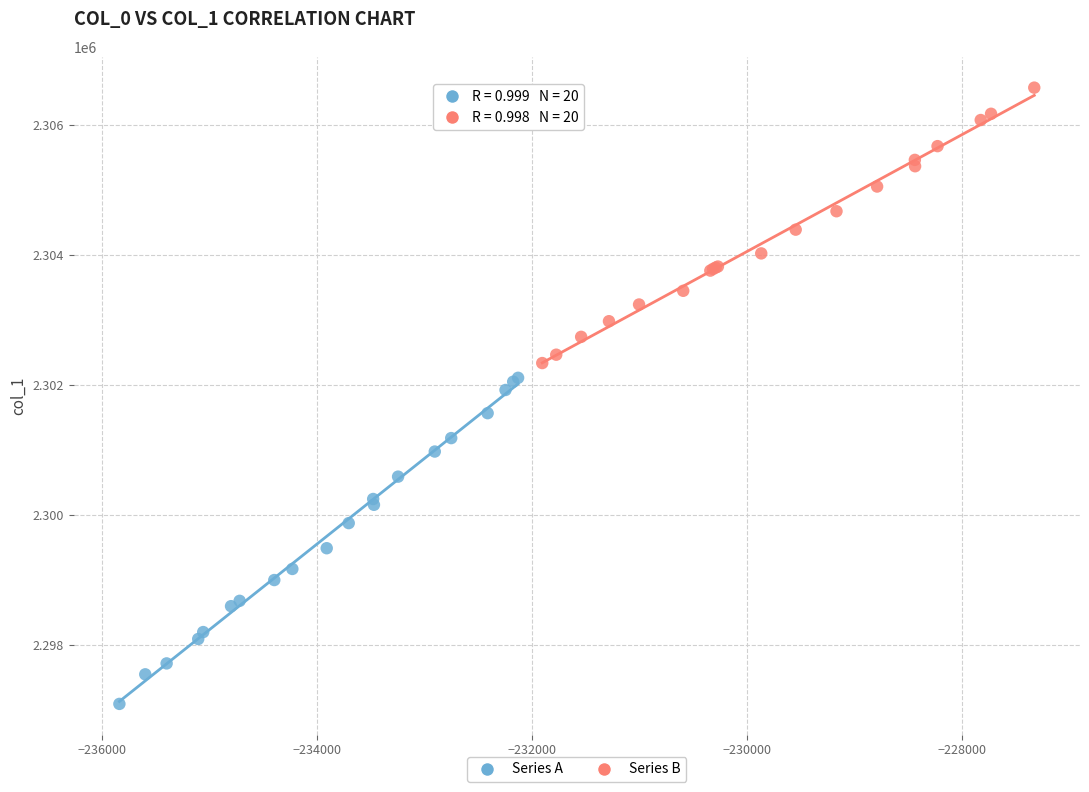

What are all the series names shown in the legend?

Series A, Series B